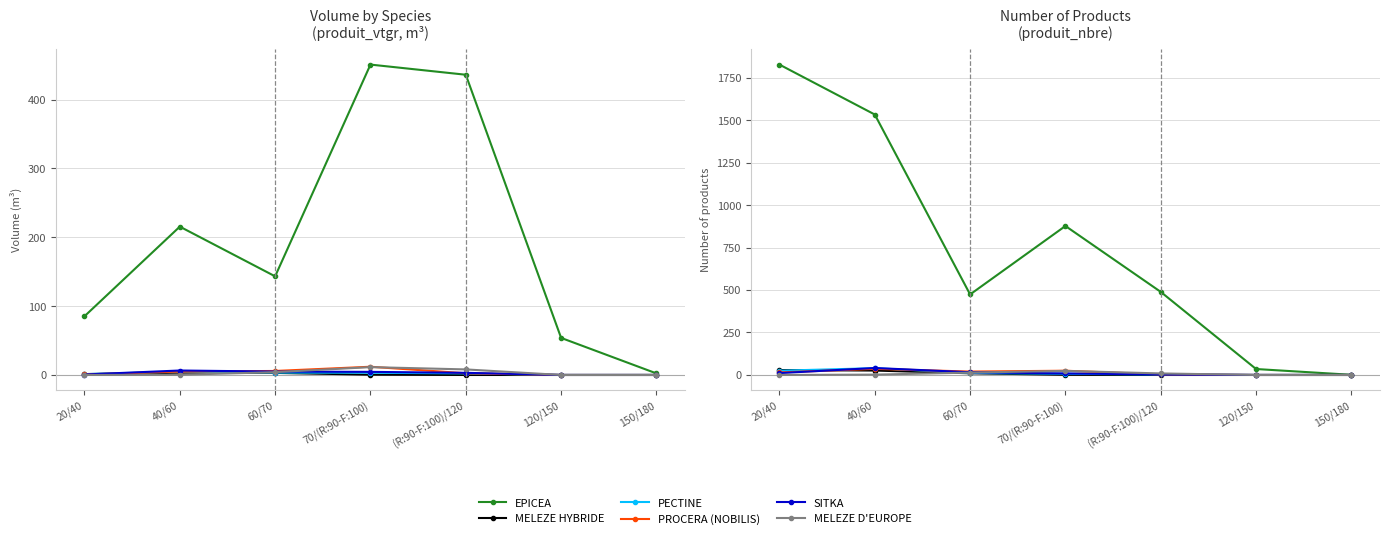

What is the total value across all series at 20/40?

1907